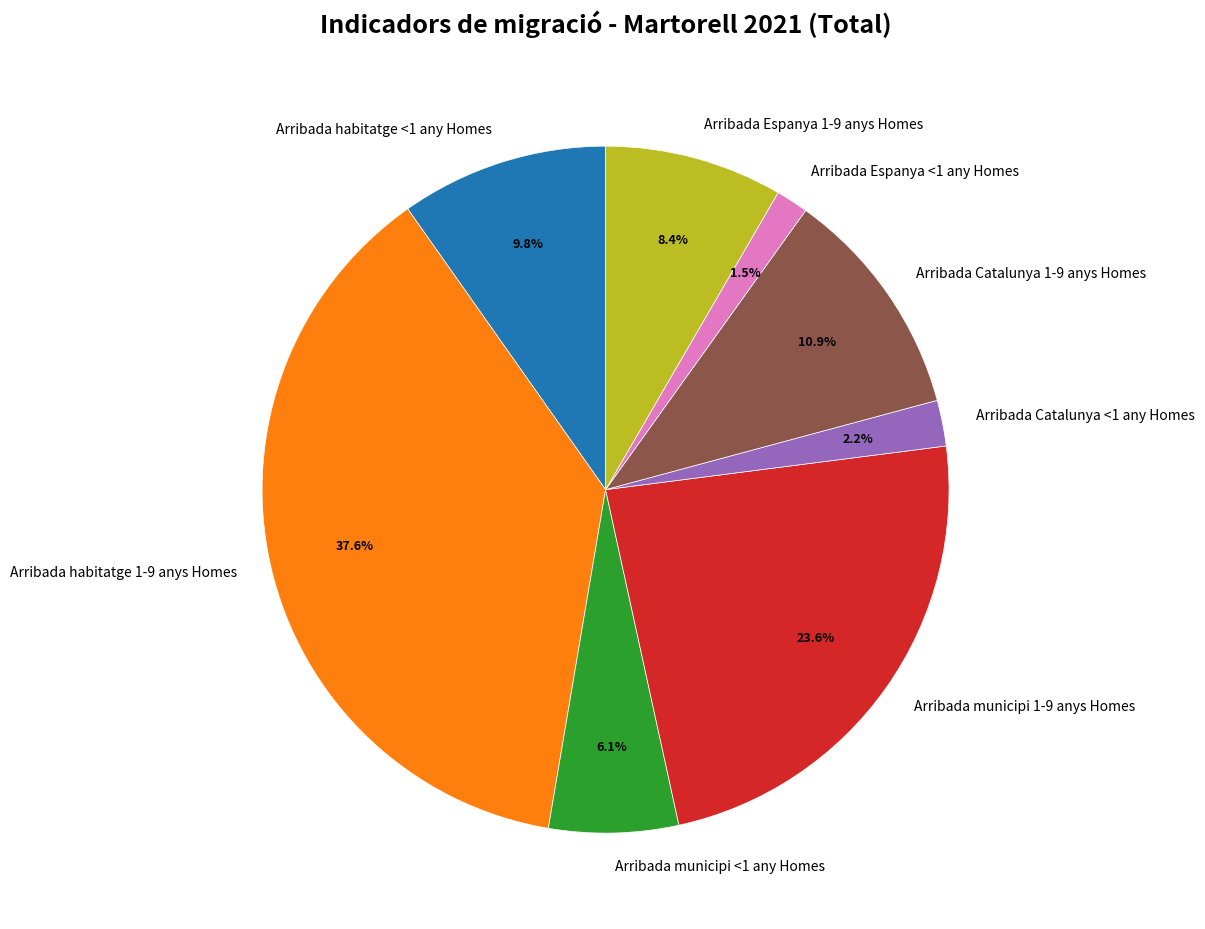

Rank the categories by value from highest to lowest.

Arribada habitatge 1-9 anys Homes, Arribada municipi 1-9 anys Homes, Arribada Catalunya 1-9 anys Homes, Arribada habitatge <1 any Homes, Arribada Espanya 1-9 anys Homes, Arribada municipi <1 any Homes, Arribada Catalunya <1 any Homes, Arribada Espanya <1 any Homes